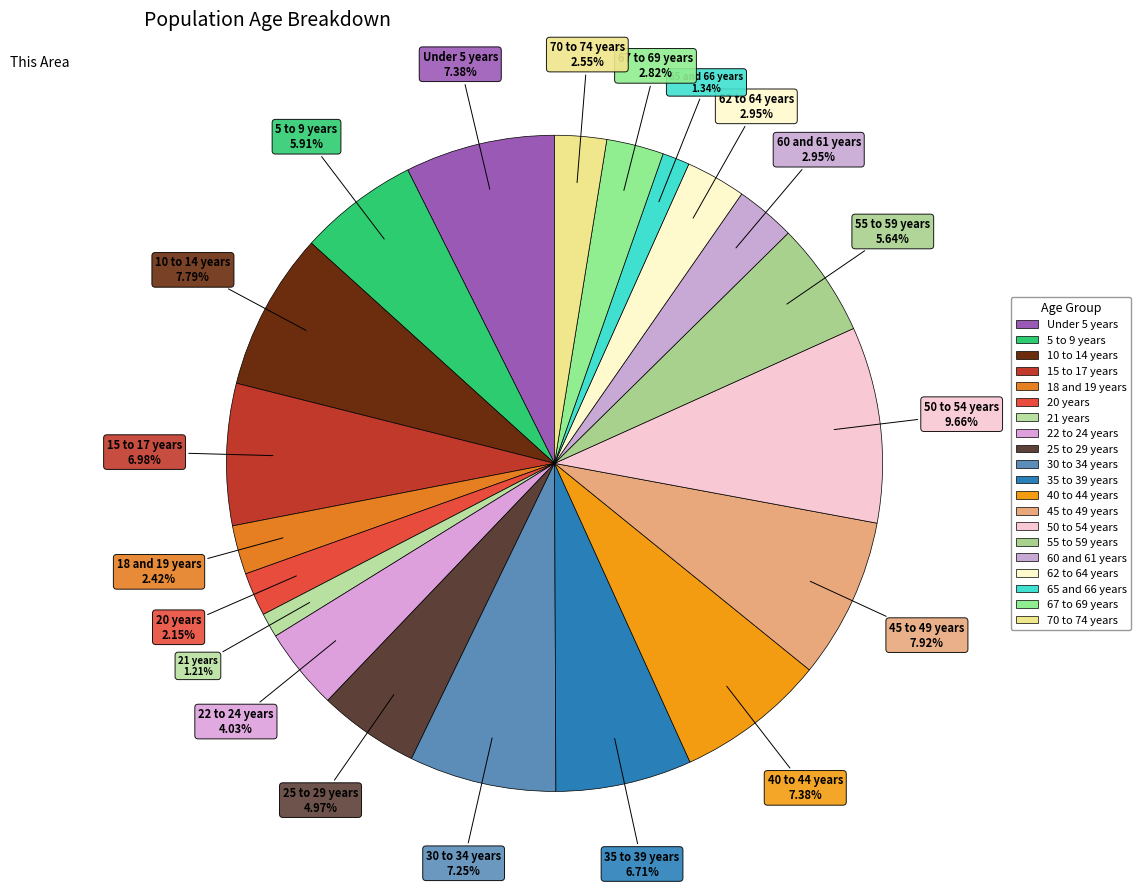

Combined, do 60 and 61 years and 22 to 24 years account for over 50%?

No